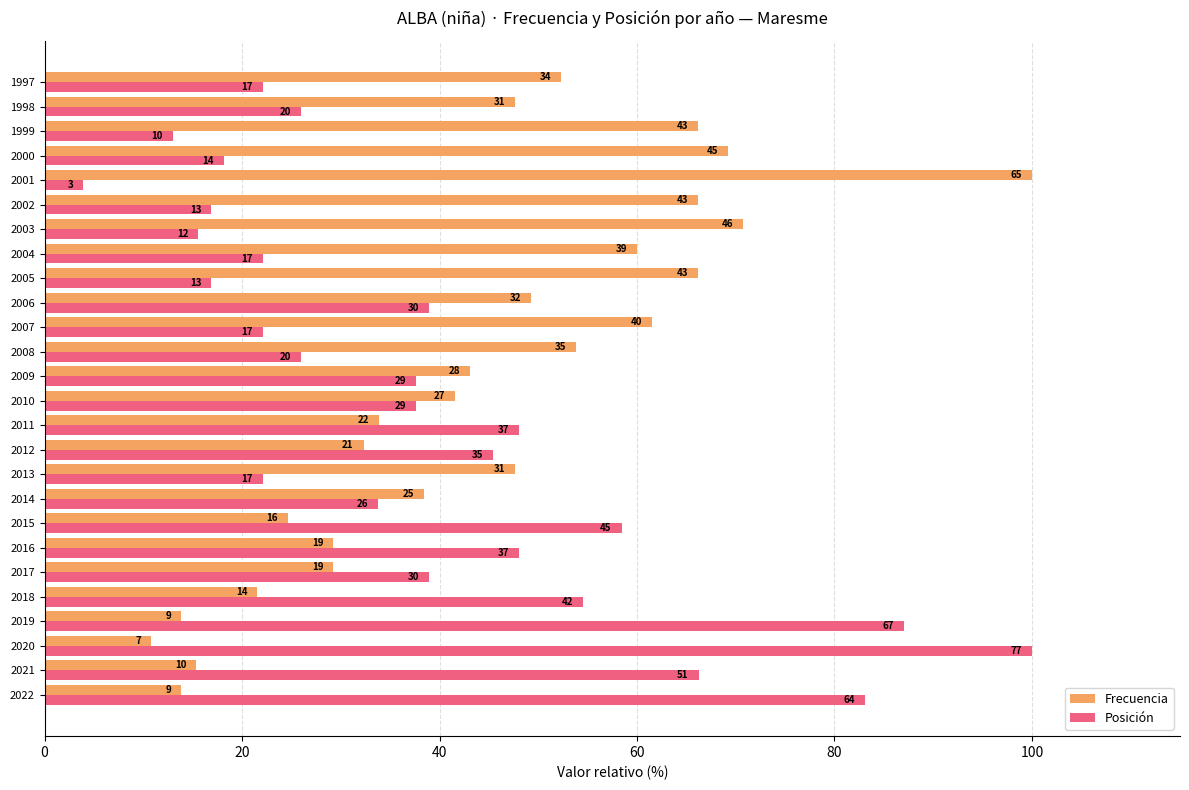

What are all the series names shown in the legend?

Frecuencia, Posición